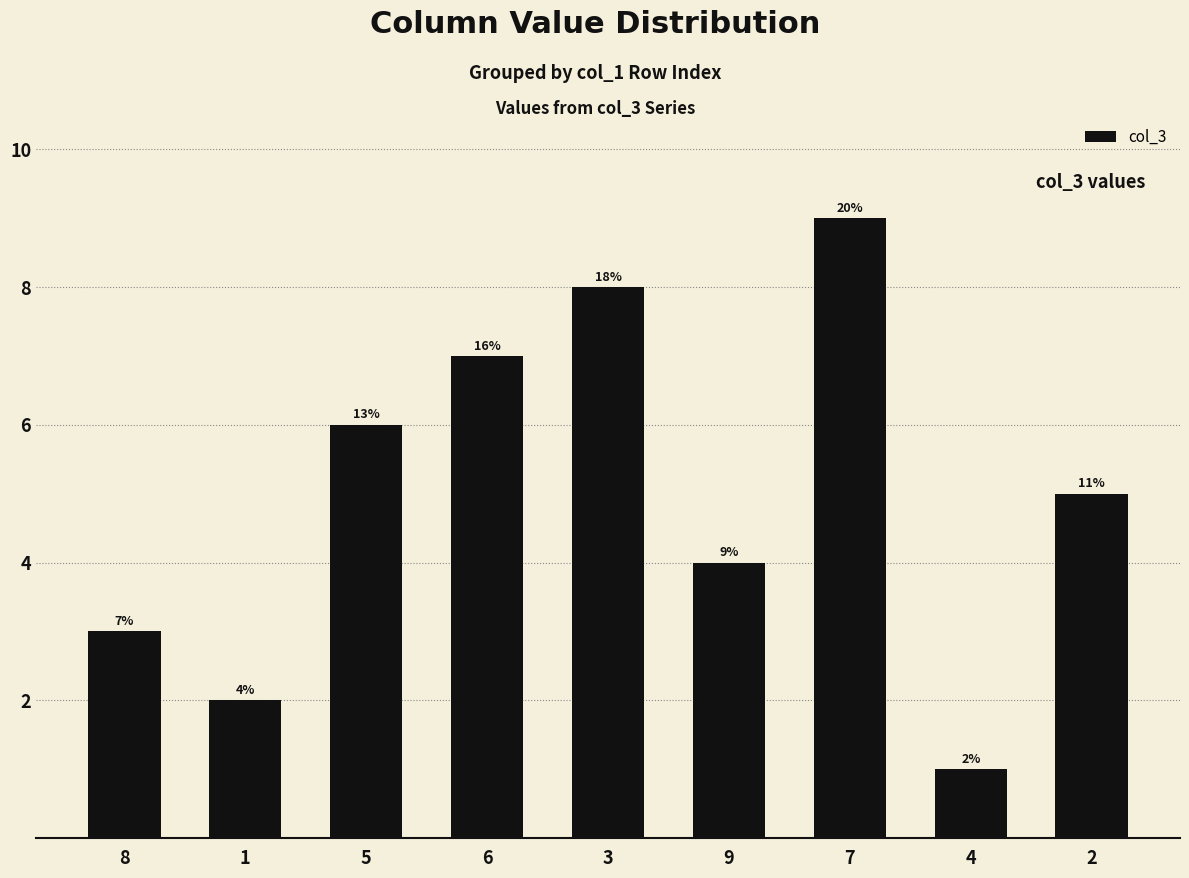

Are the bars horizontal?

No